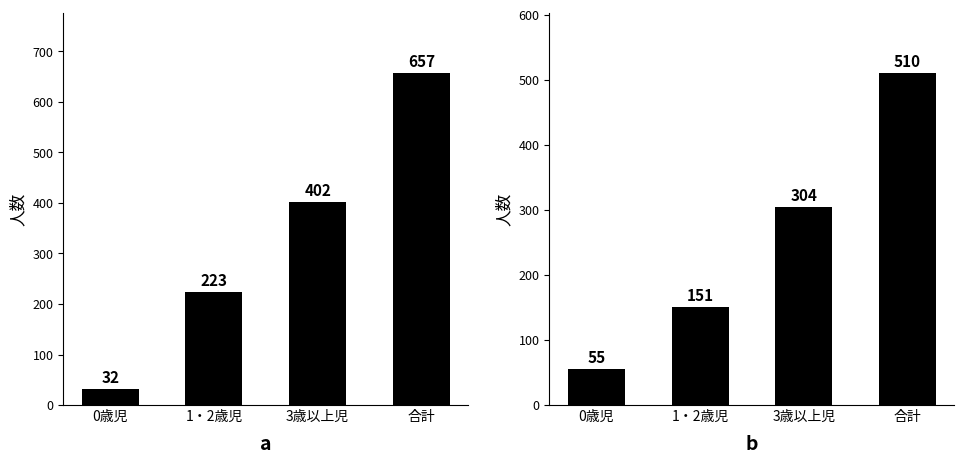

At which category does the chart reach its peak across all series?

合計